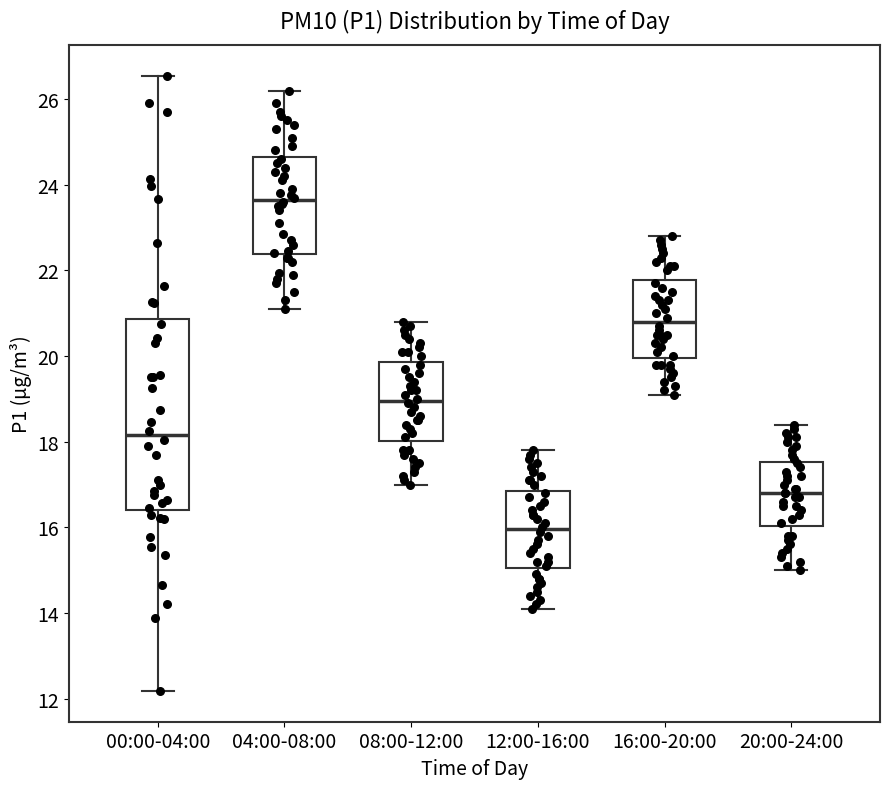

Reading left to right, read every box against the y-axis: the position of its median line, the range the box covers, and the ends of its whiskers. The values are not printed on the chart, so give them approximately, as read against the axis.

00:00-04:00: median 18.2, box 16.4 to 20.8, whiskers 12.2 to 26.6
04:00-08:00: median 23.6, box 22.4 to 24.6, whiskers 21.2 to 26.2
08:00-12:00: median 19.0, box 18.0 to 19.8, whiskers 17.0 to 20.8
12:00-16:00: median 16.0, box 15.0 to 16.8, whiskers 14.2 to 17.8
16:00-20:00: median 20.8, box 20.0 to 21.8, whiskers 19.2 to 22.8
20:00-24:00: median 16.8, box 16.0 to 17.6, whiskers 15.0 to 18.4